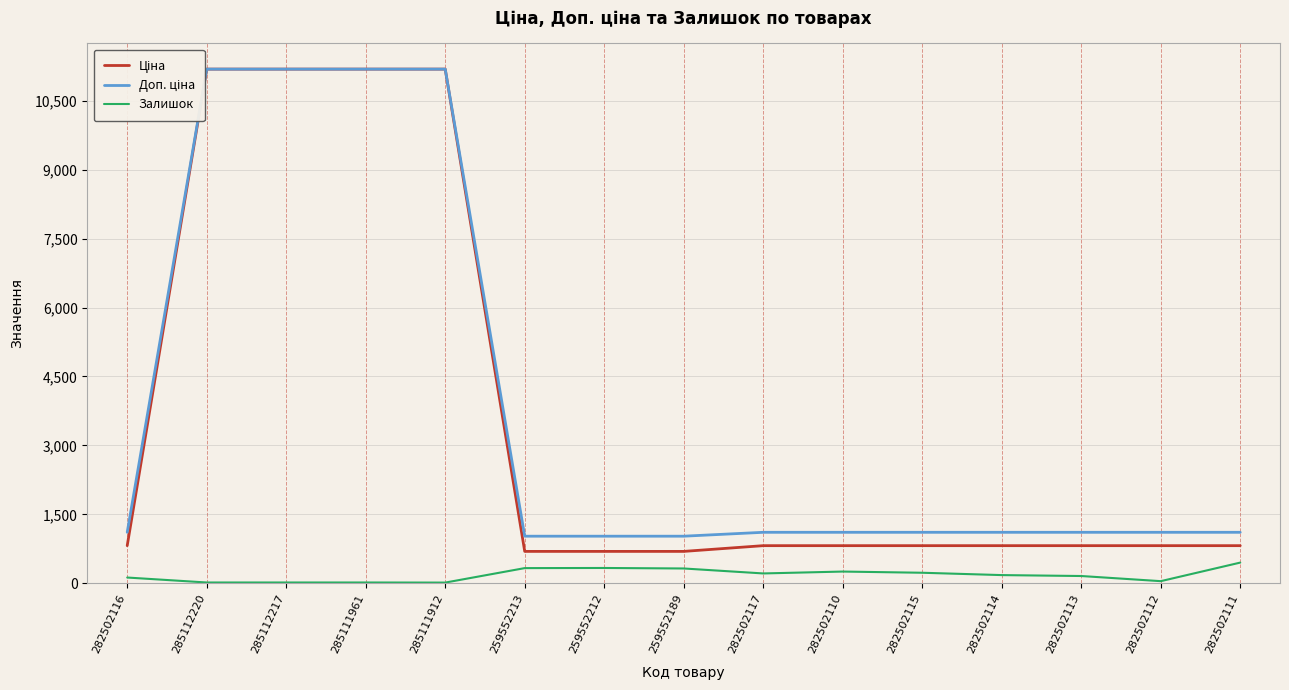

Which has a higher value, 285111912 or 282502114?

285111912